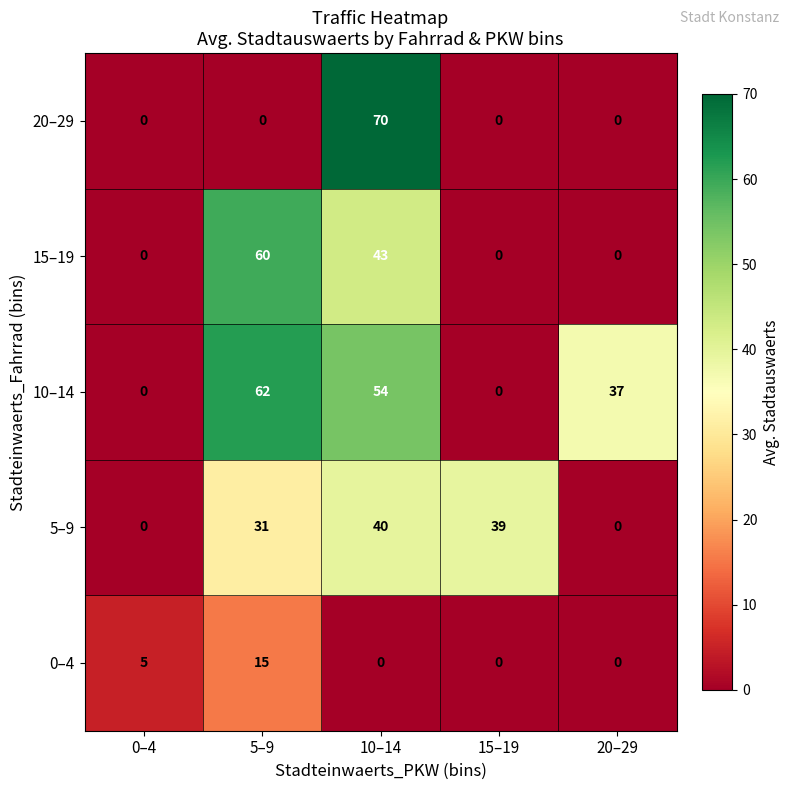

Which label corresponds to the largest value in the chart?

10–14